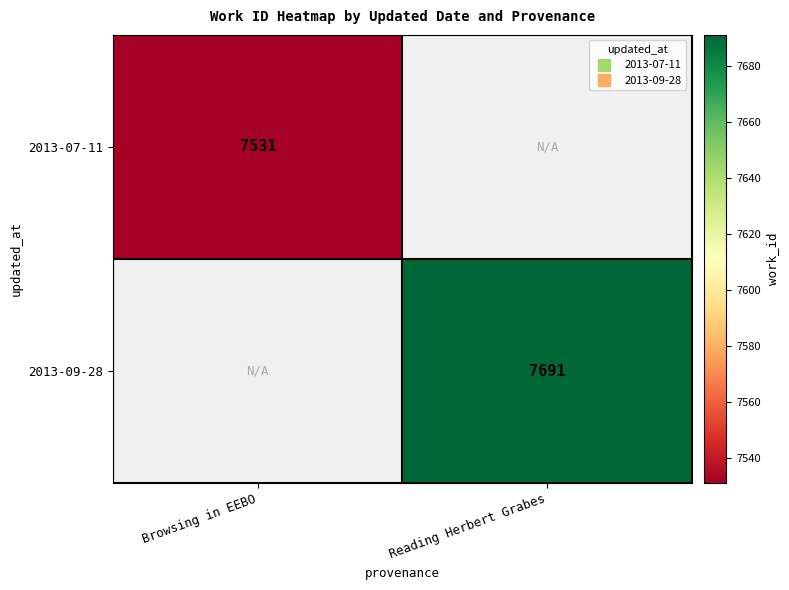

What value does the 2013-09-28 series have at Reading Herbert Grabes?

7691.0